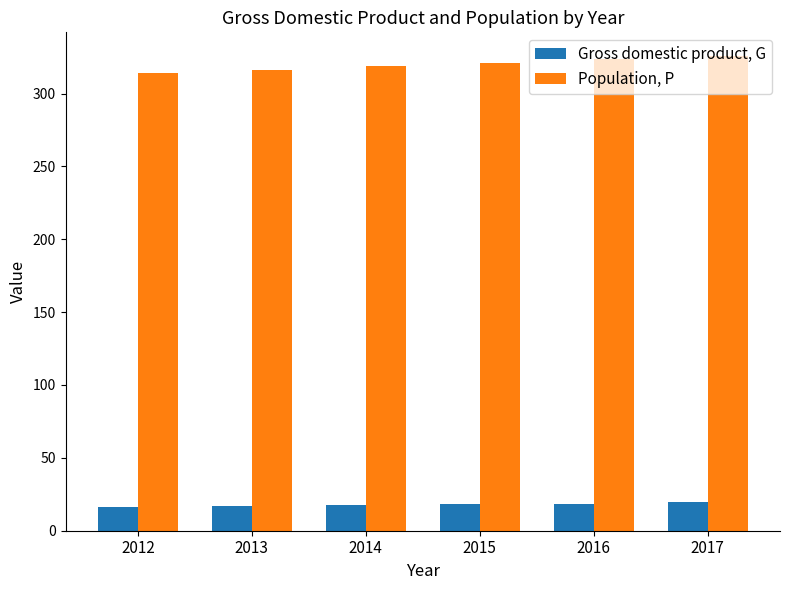

What is the difference between the highest and lowest values at 2013?

299.5